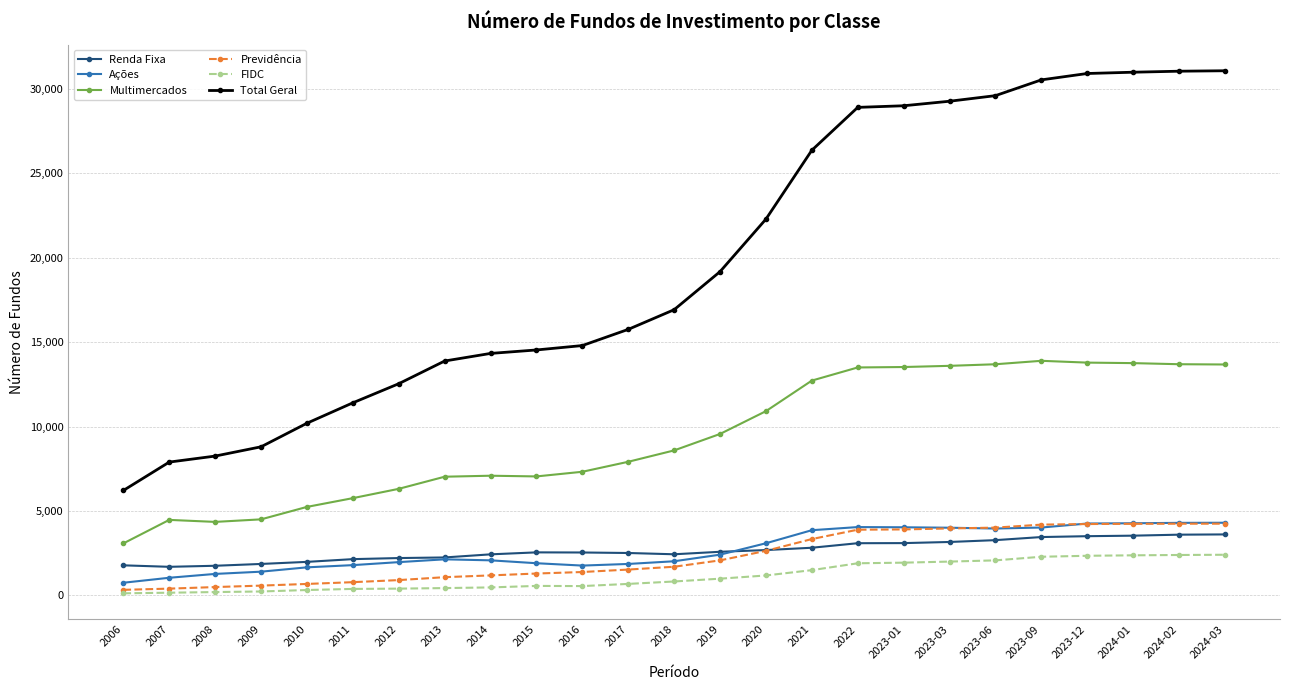

Is it true that Ações equals 3954 at 2023-06?

True